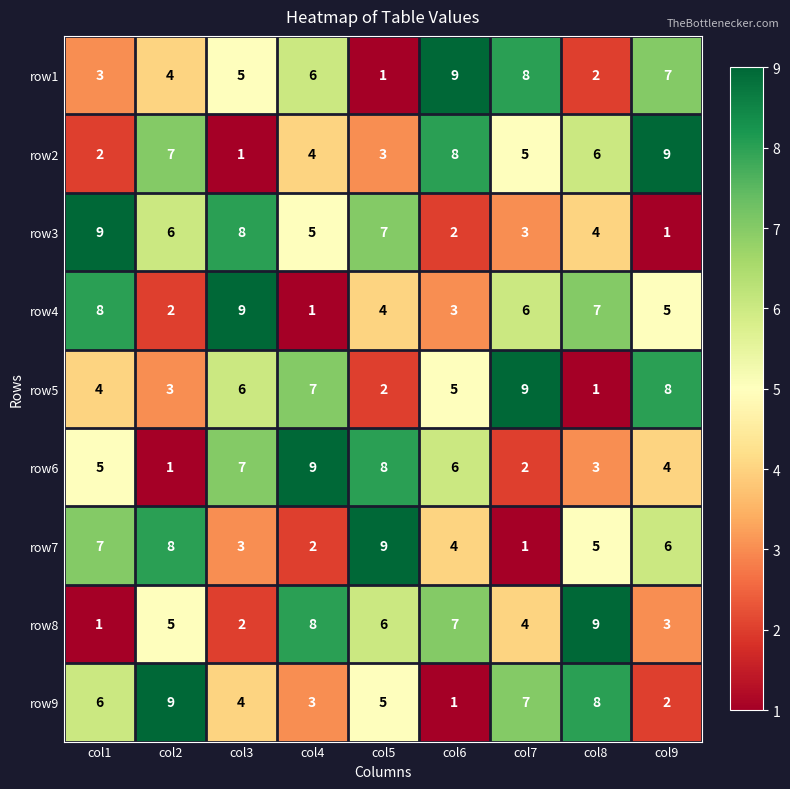

At which label does row6 reach its peak?

col4